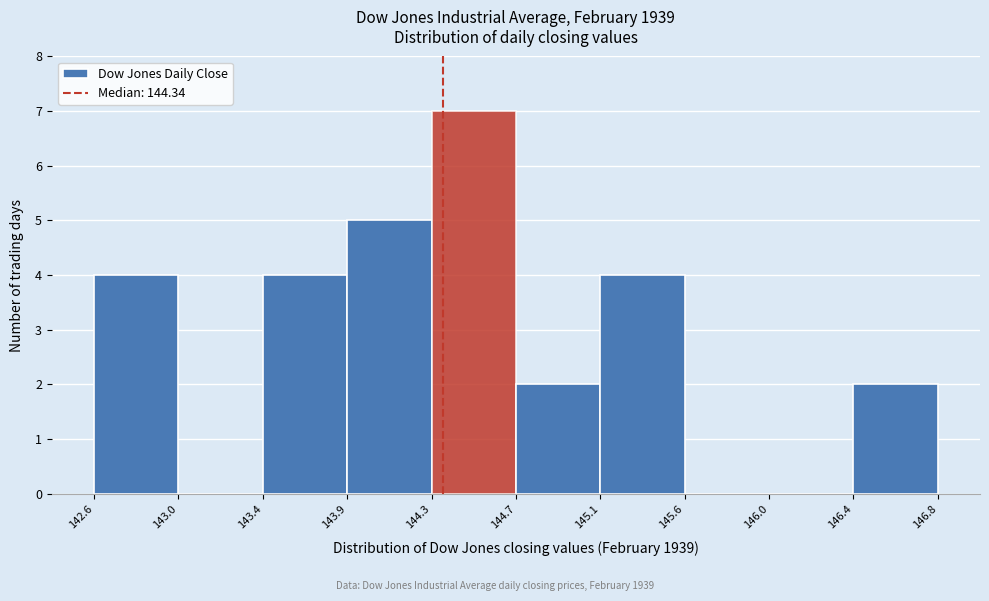

Reading left to right, transcribe all the data shown in this chart.

142.6=4	143.0=0	143.4=4	143.9=5	144.3=7	144.7=2	145.1=4	145.6=0	146.0=0	146.4=2